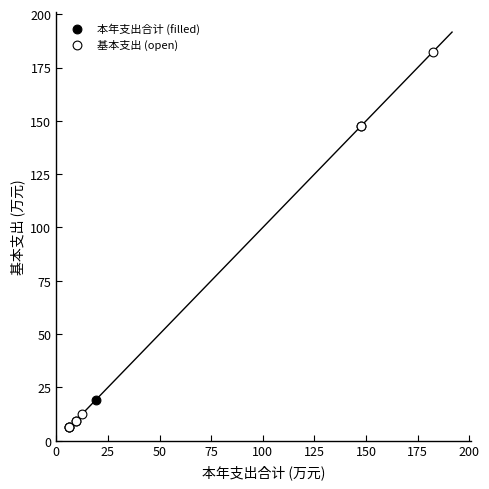

Which series has the largest Y range (max minus min)?

基本支出 (open)